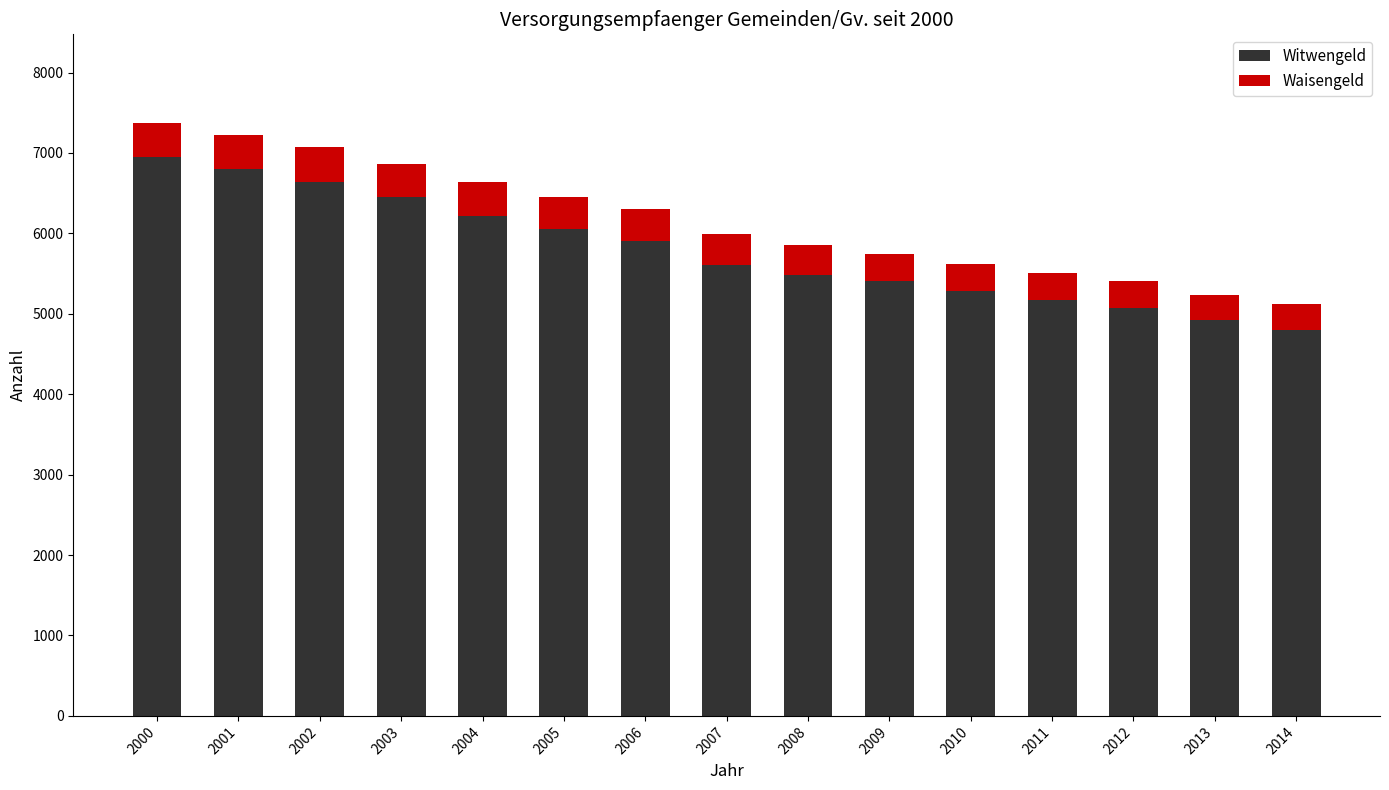

What is the difference between the maximum and second lowest values in the Witwengeld series?

2025